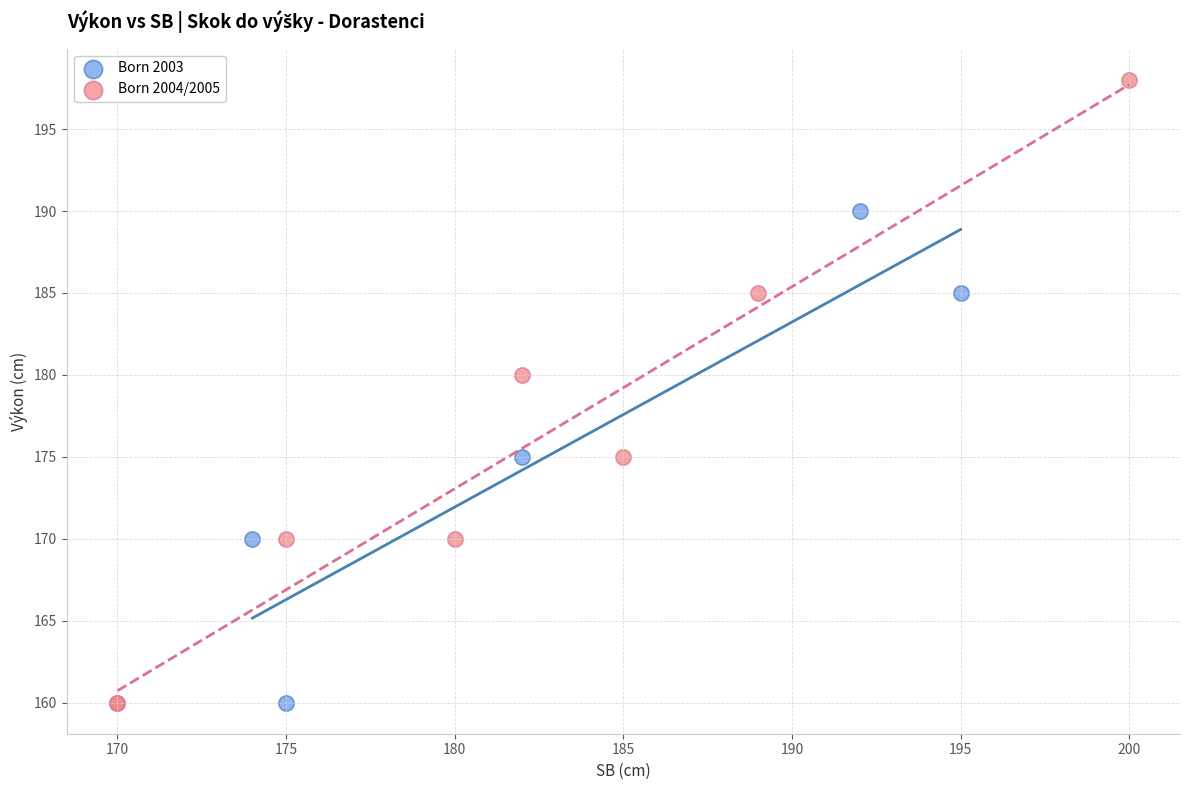

Which series reaches the maximum Y coordinate?

Born 2004/2005